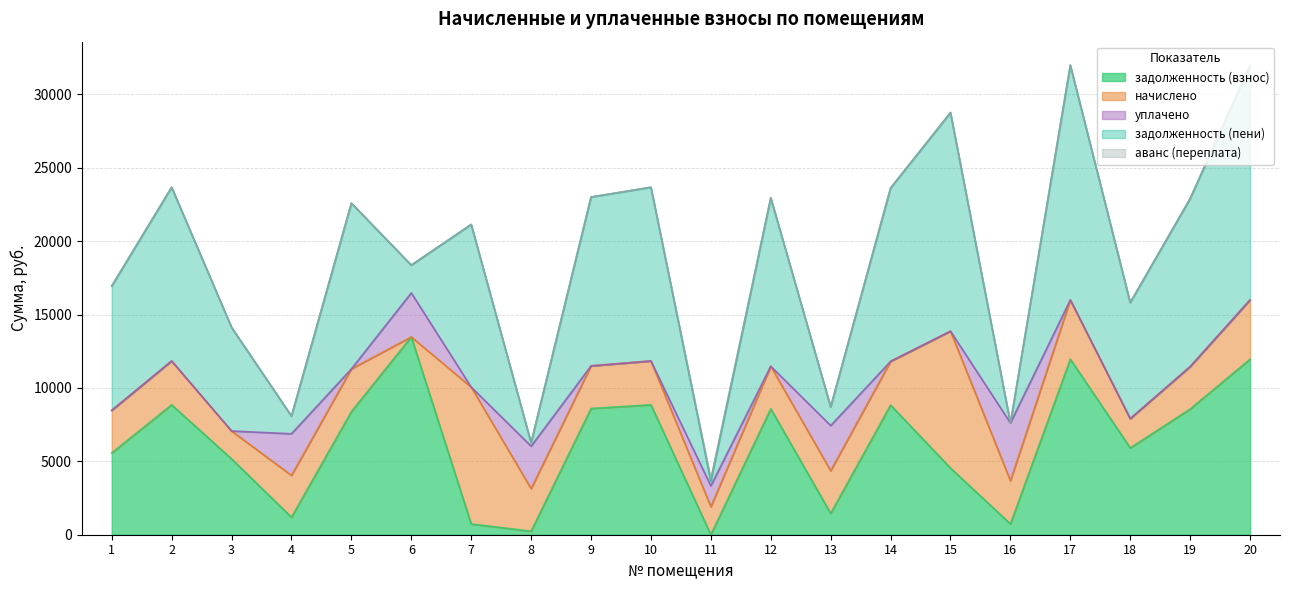

What is the total value across all series at 12?

22957.9